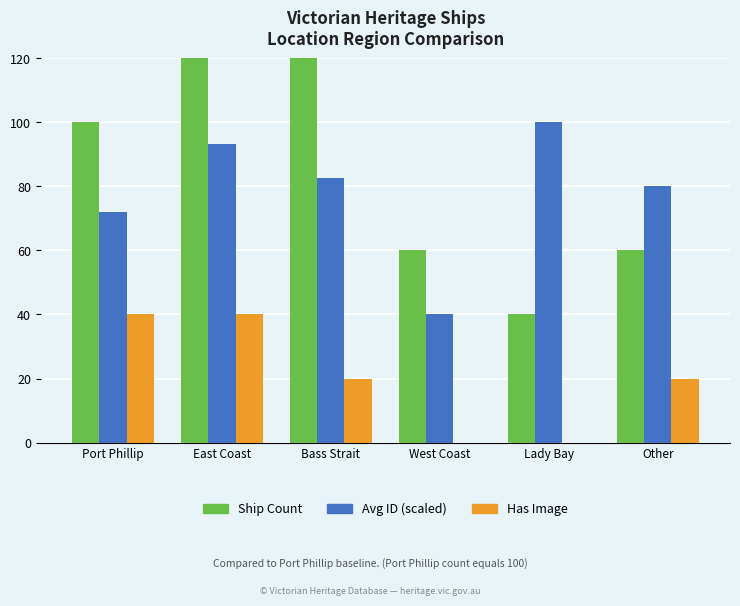

What is the average value of the Avg ID (scaled) series?

78.0